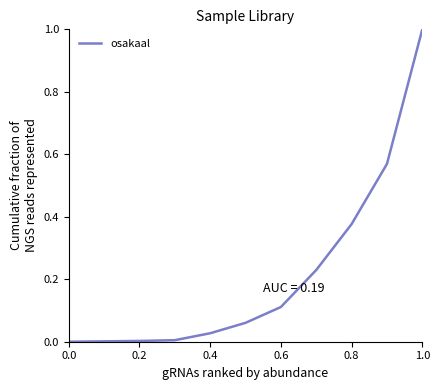

What is the difference between the maximum and minimum values?

1.0